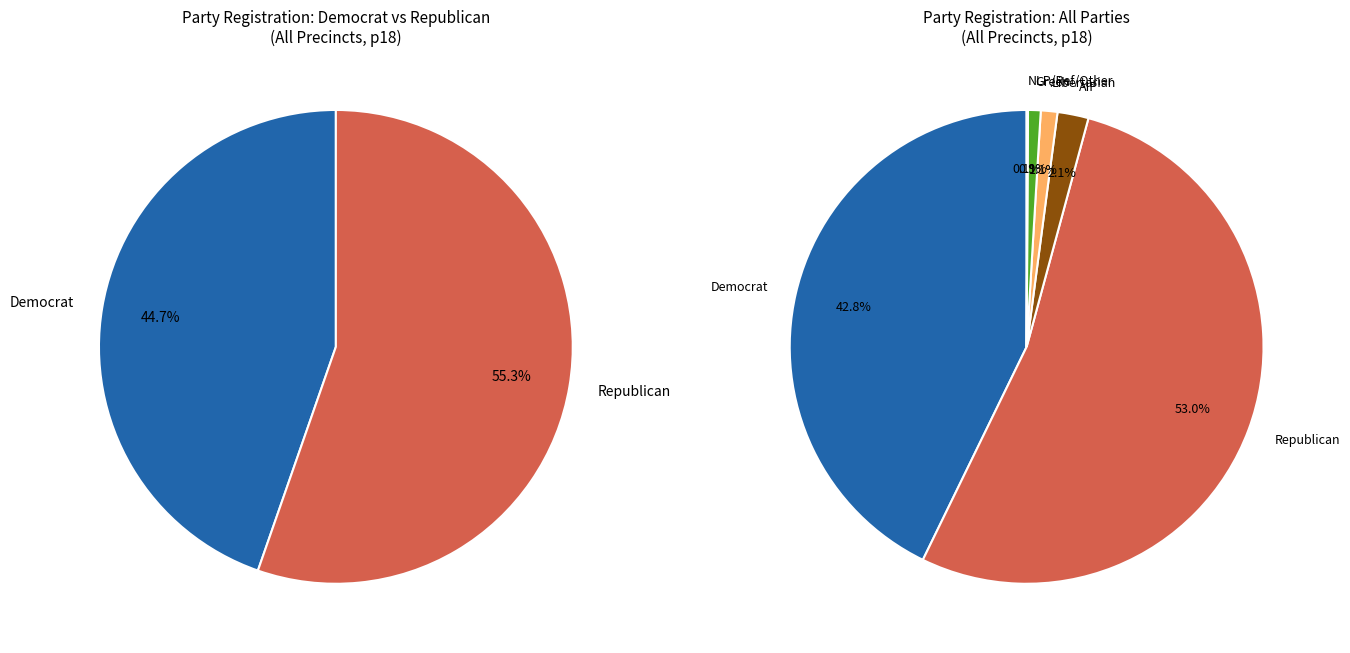

Which category accounts for the majority?

rep